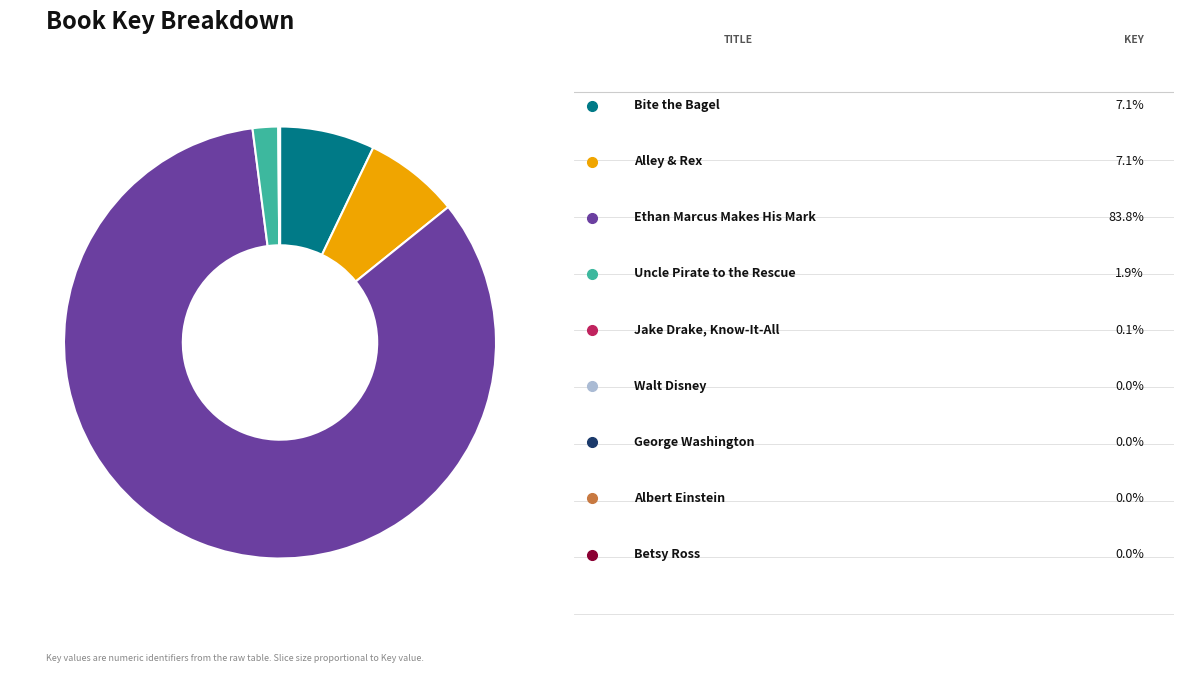

Is there a majority slice in this chart?

Yes